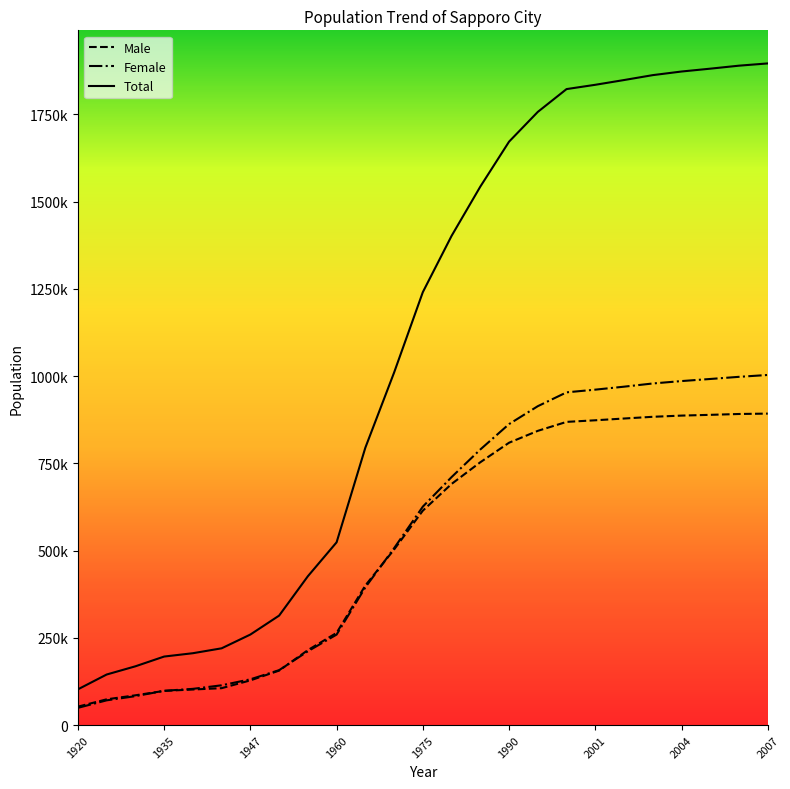

What is the average value of the Female series?

557091